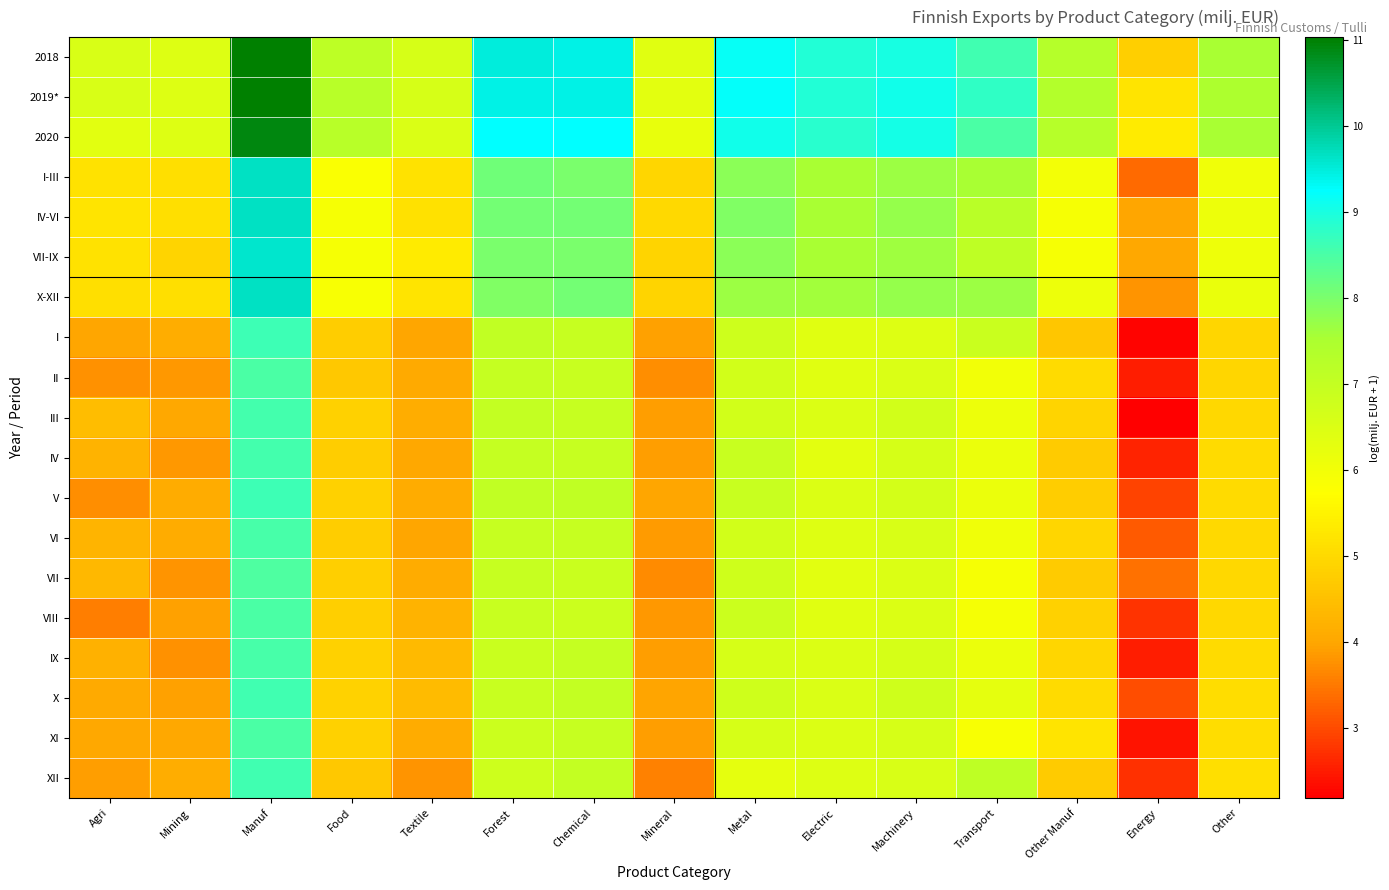

Rank the series by their maximum value, from lowest to highest.

VII, VIII, XI, II, VI, IX, III, IV, XII, X, V, I, VII-IX, X-XII, I-III, IV-VI, 2020, 2018, 2019*